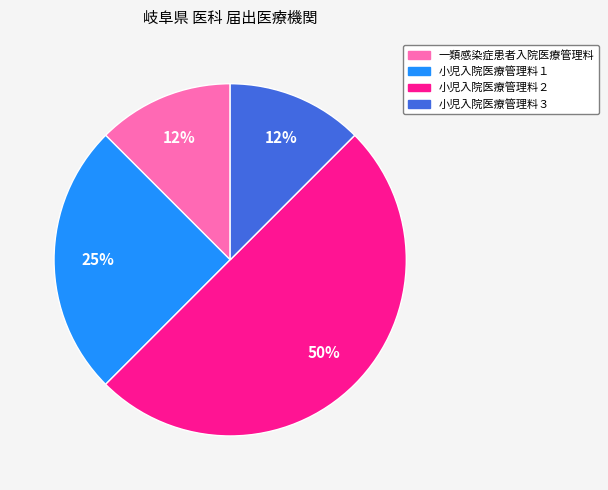

How many segments does this pie chart have?

4